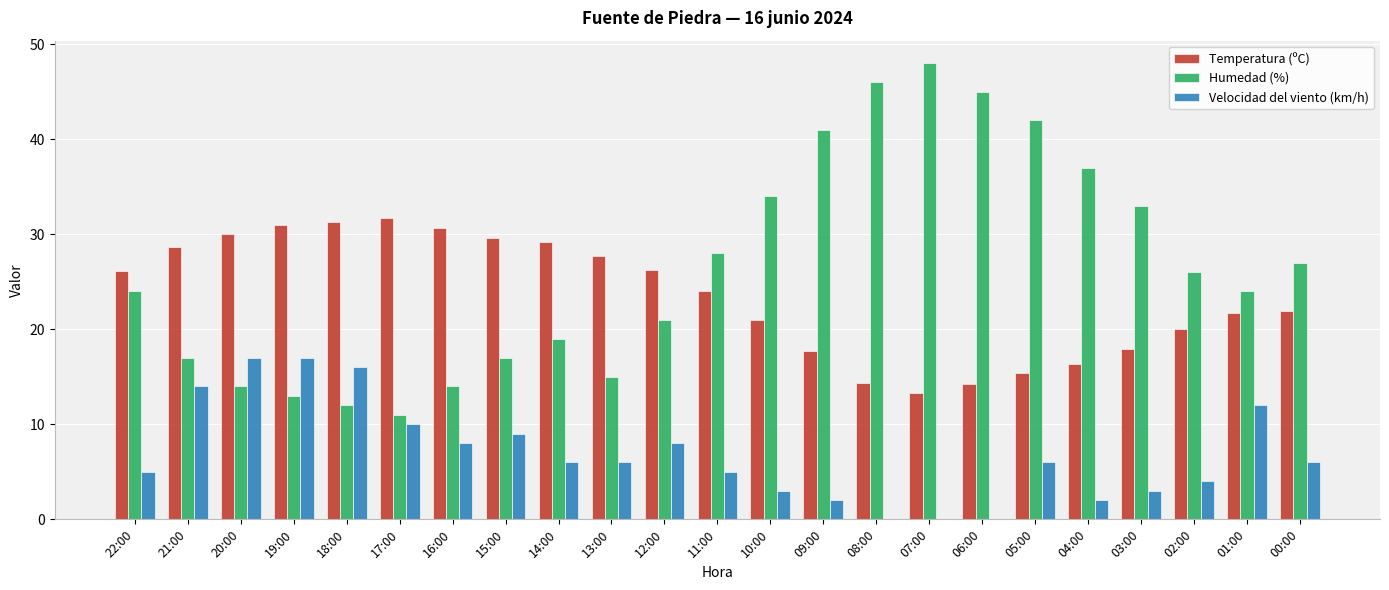

What is the maximum value shown in the chart?

48.0